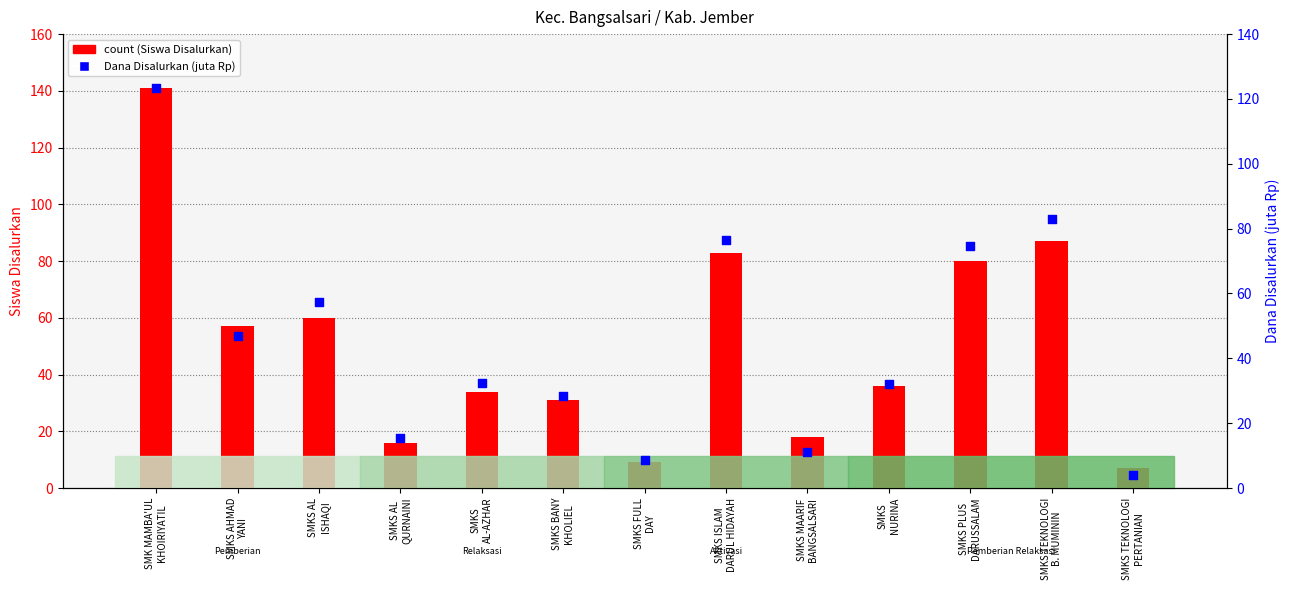

At how many categories does at least one series exceed 22?

9